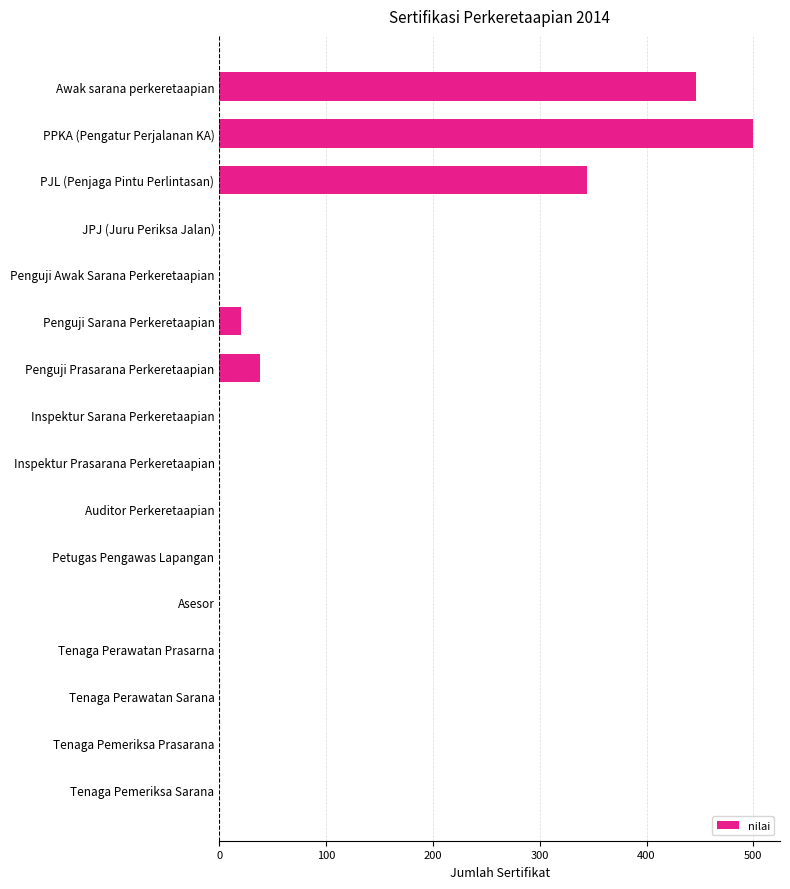

Is it true that the value at Petugas Pengawas Lapangan is 196?

False